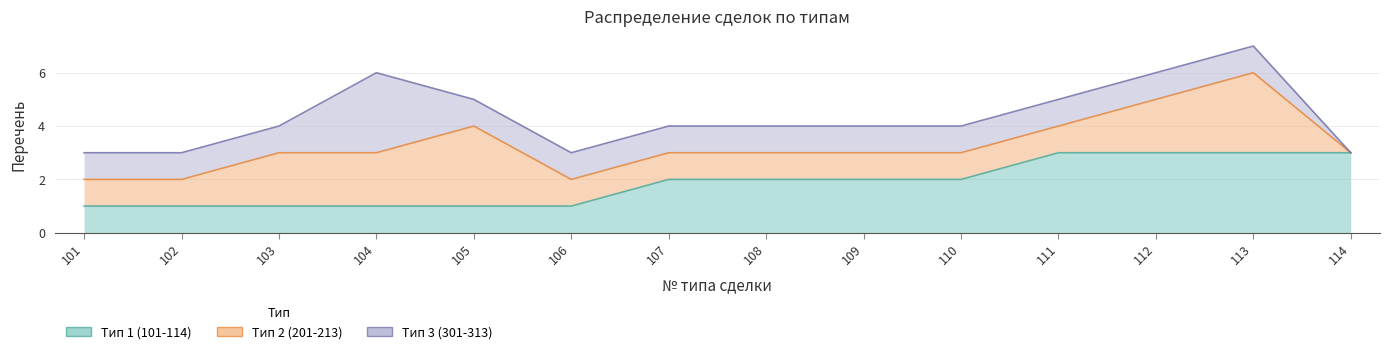

Rank the series by their maximum value, from highest to lowest.

Тип 1 (101-114), Тип 2 (201-213), Тип 3 (301-313)